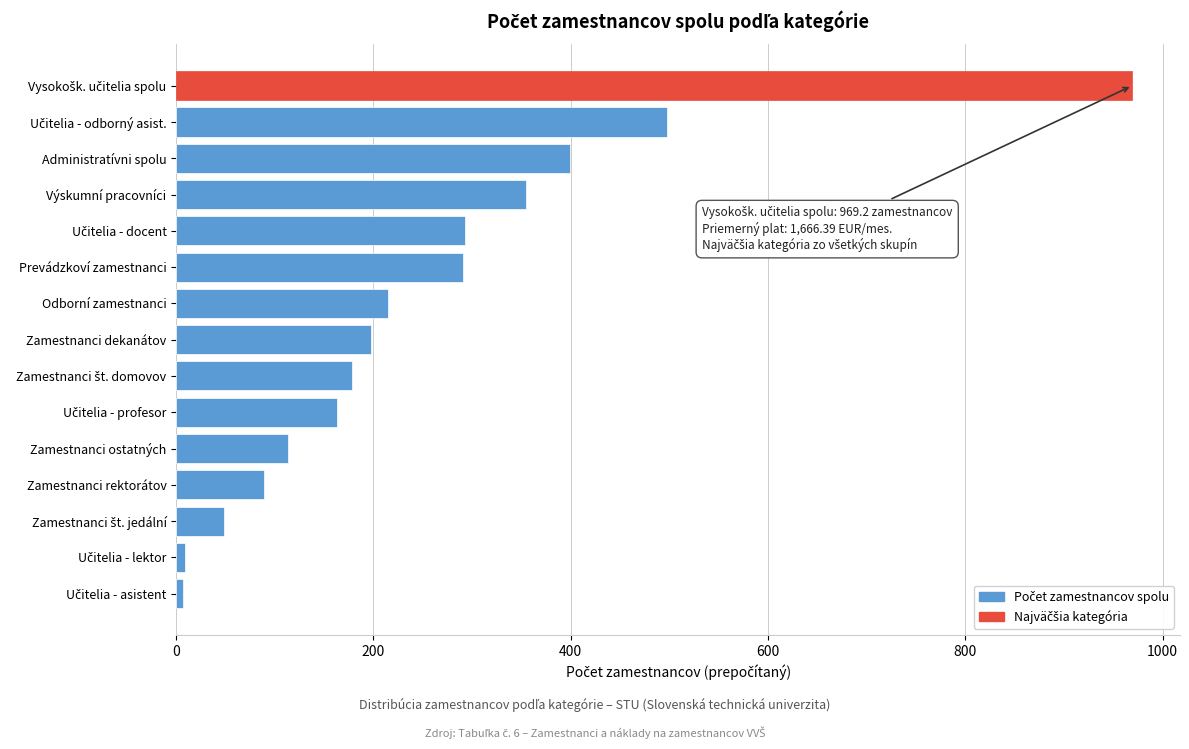

What is the sum of the values at Administratívni spolu and Prevádzkoví zamestnanci?

690.2